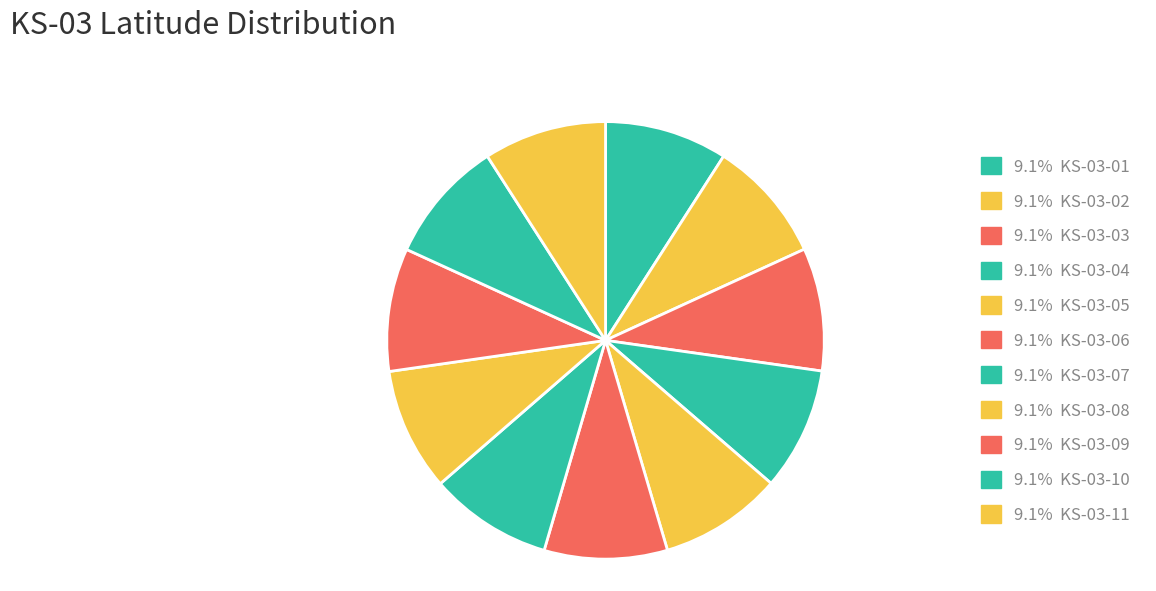

How many slices are in this pie chart?

11